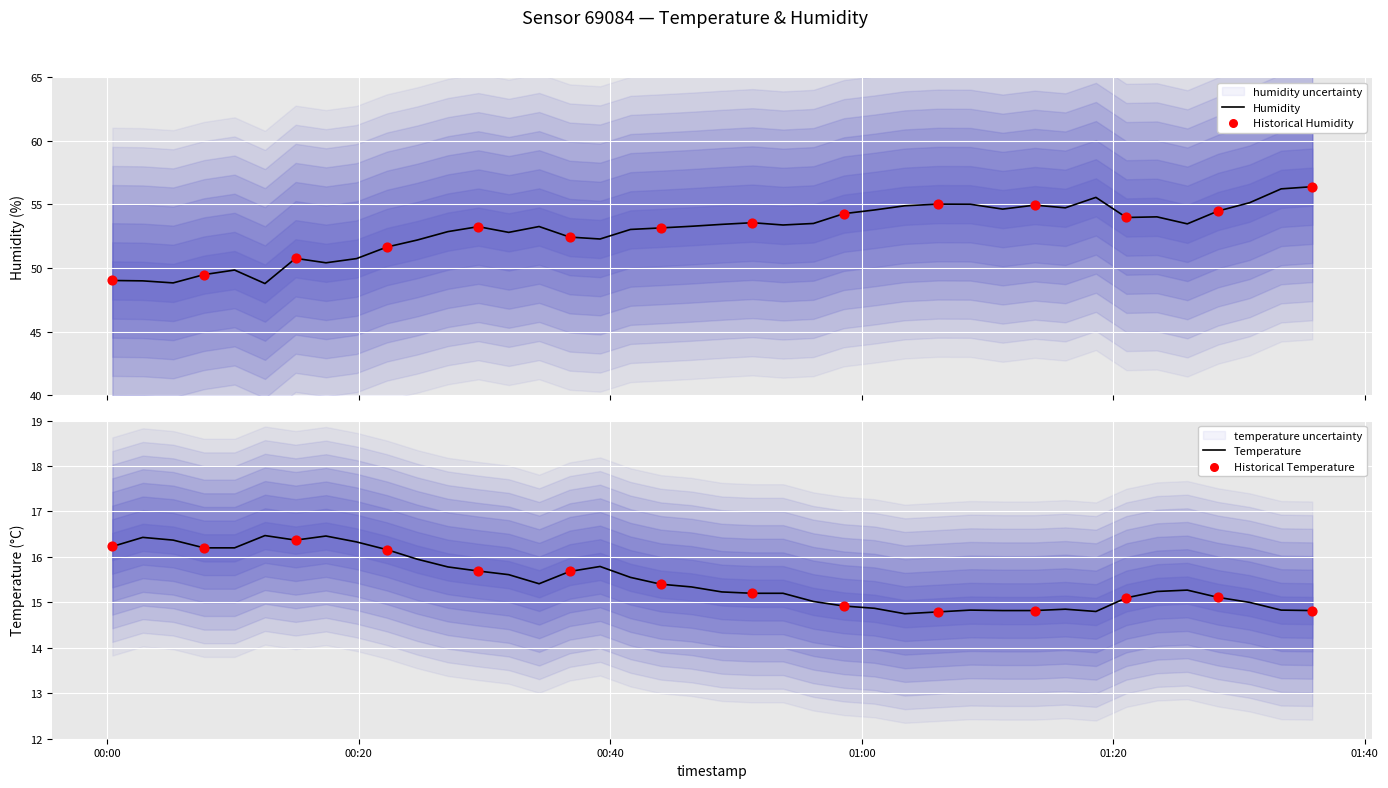

Which series reaches the minimum Y coordinate?

temperature